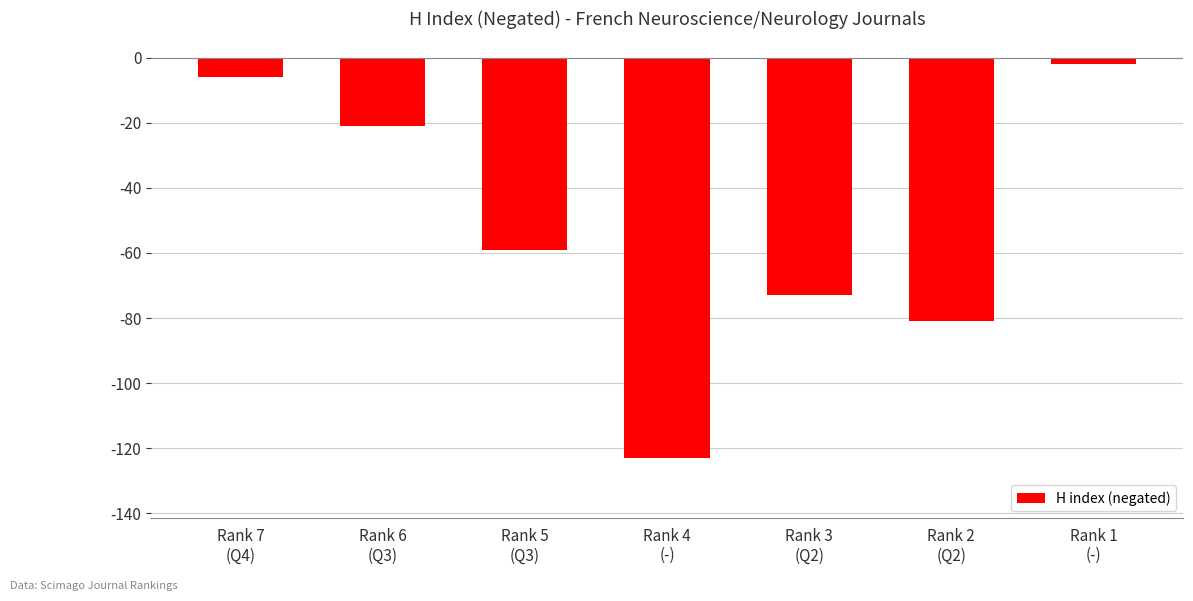

What is the label of the 5th bar from the left?

Rank 3
(Q2)